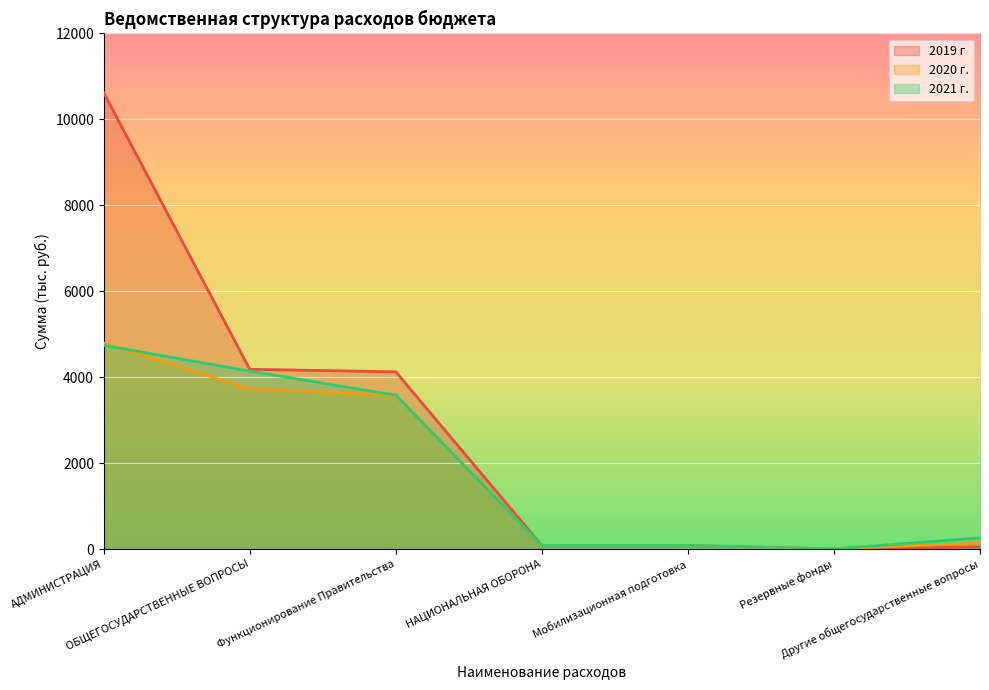

How many intersections are there between 2020 г. and 2021 г.?

1